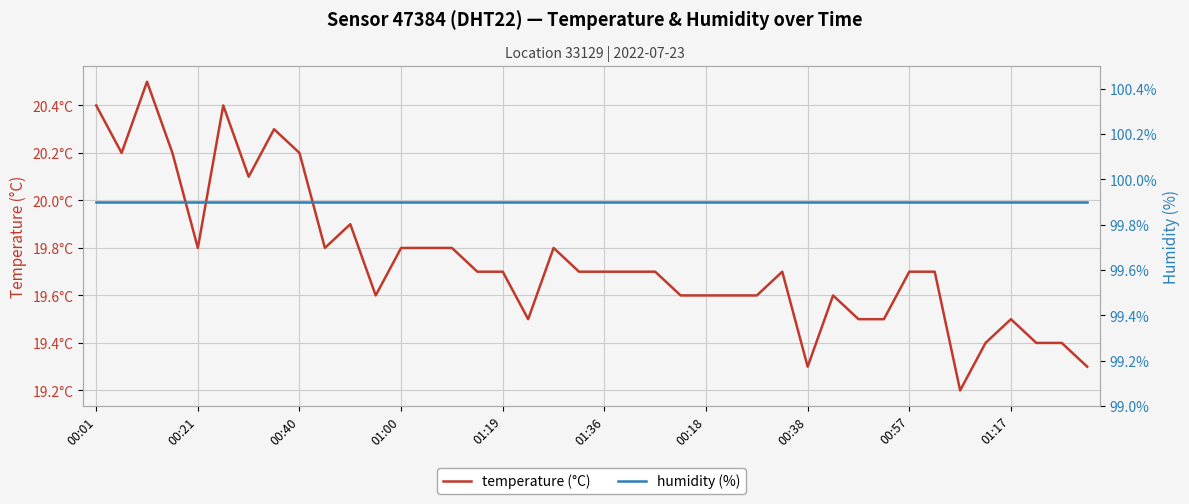

What is the sum of all humidity (%) values?

3996.0